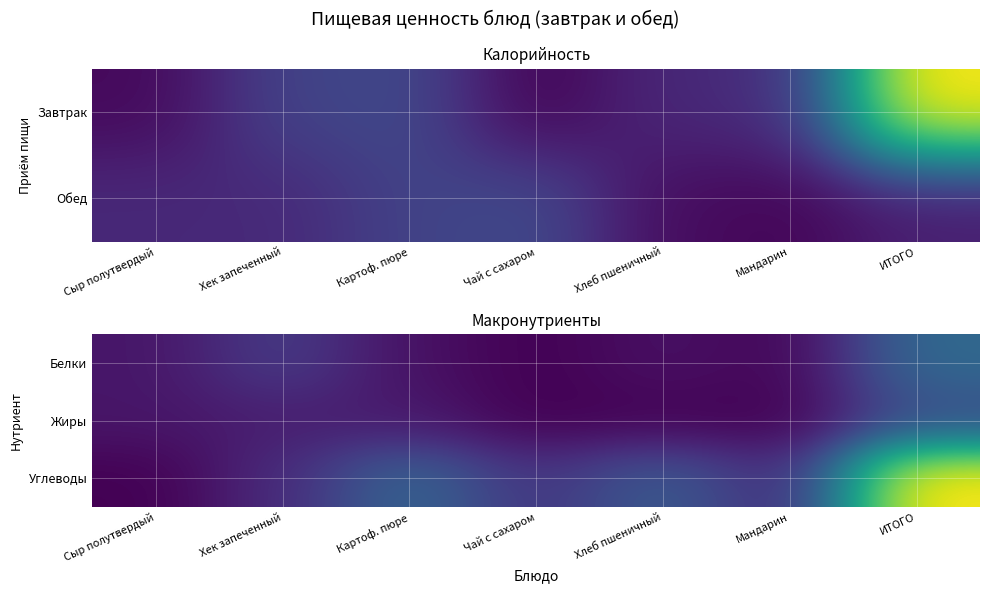

What is the maximum value for Углеводы?

67.5